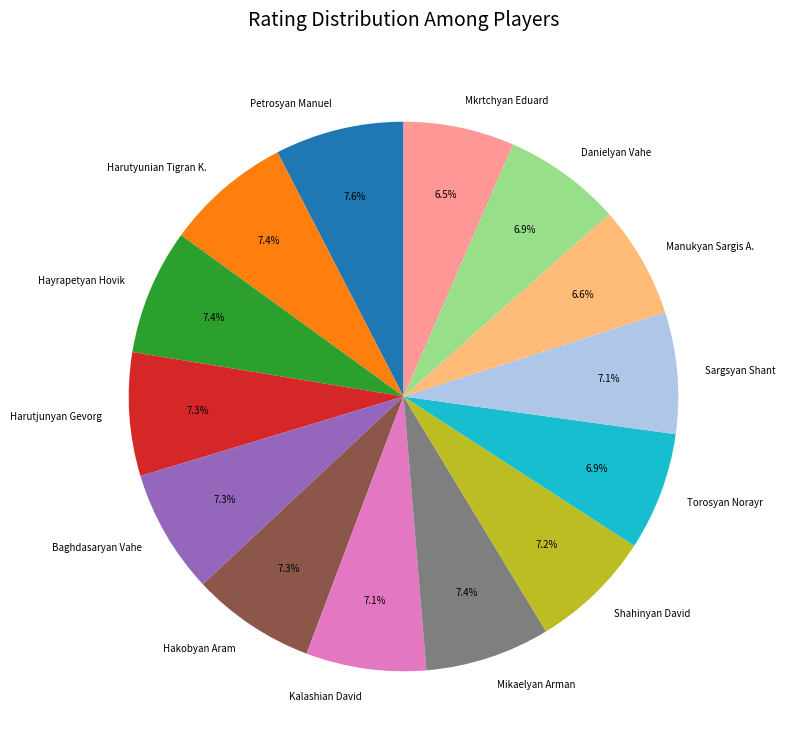

Is there any slice that represents more than half of the pie?

No